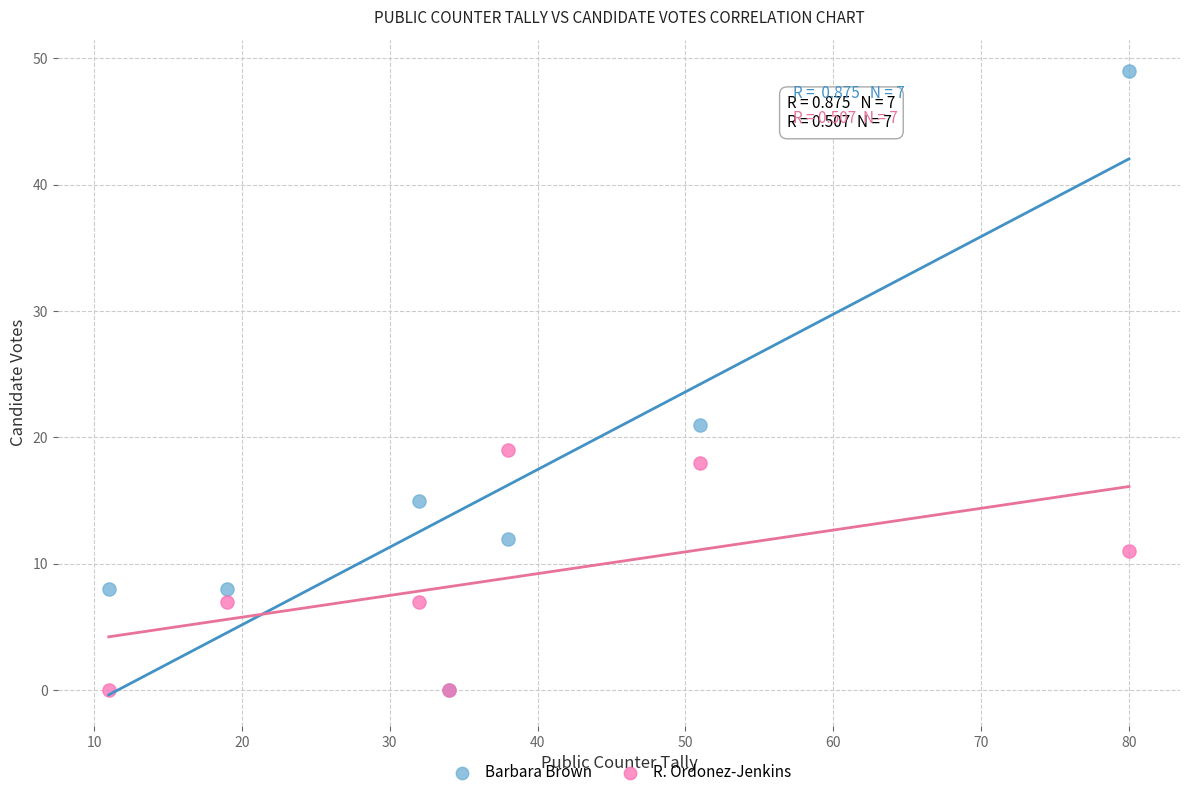

In the Barbara Brown series, what Y value is closest to 24?

21